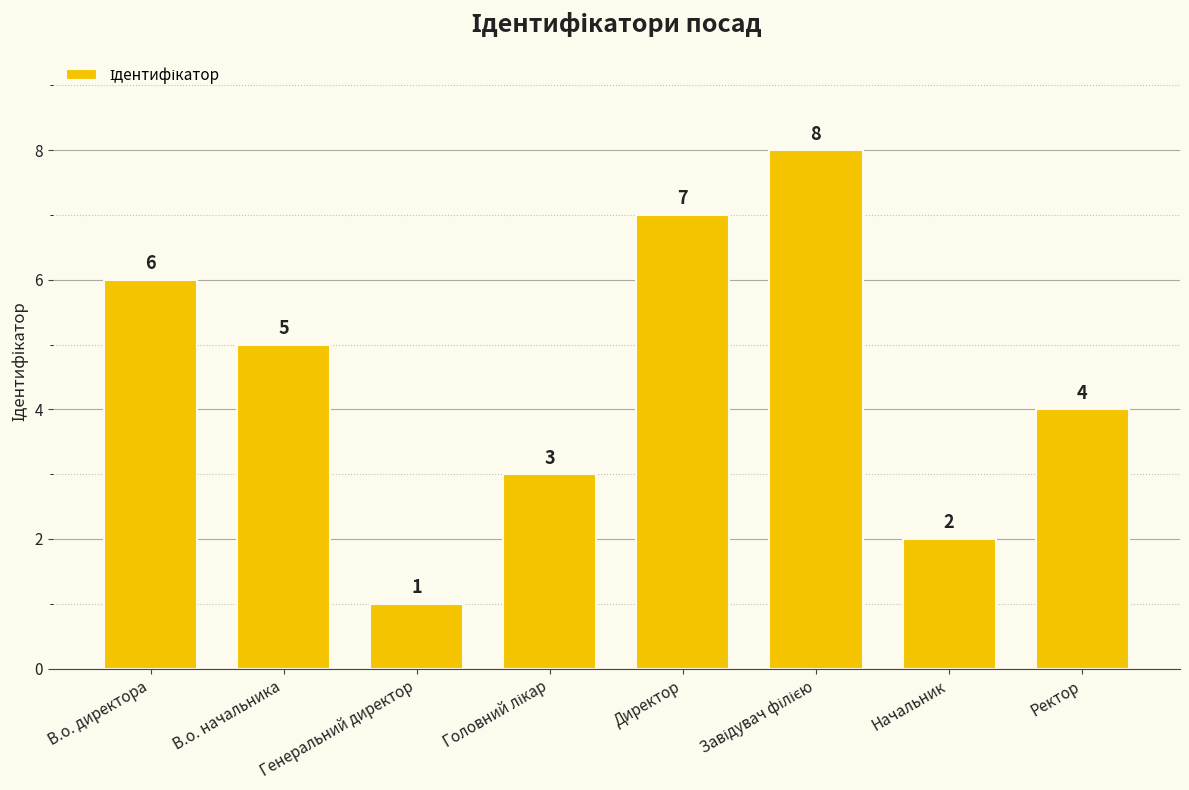

What is the label of the 2nd bar from the left?

В.о. начальника